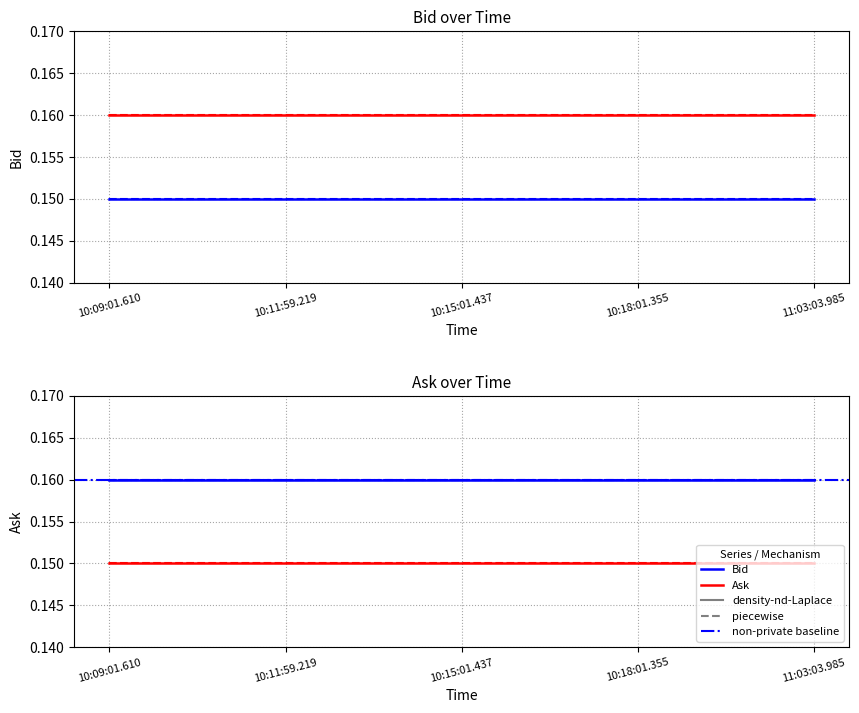

Which category has the lowest value in the Ask series?

10:09:01.610